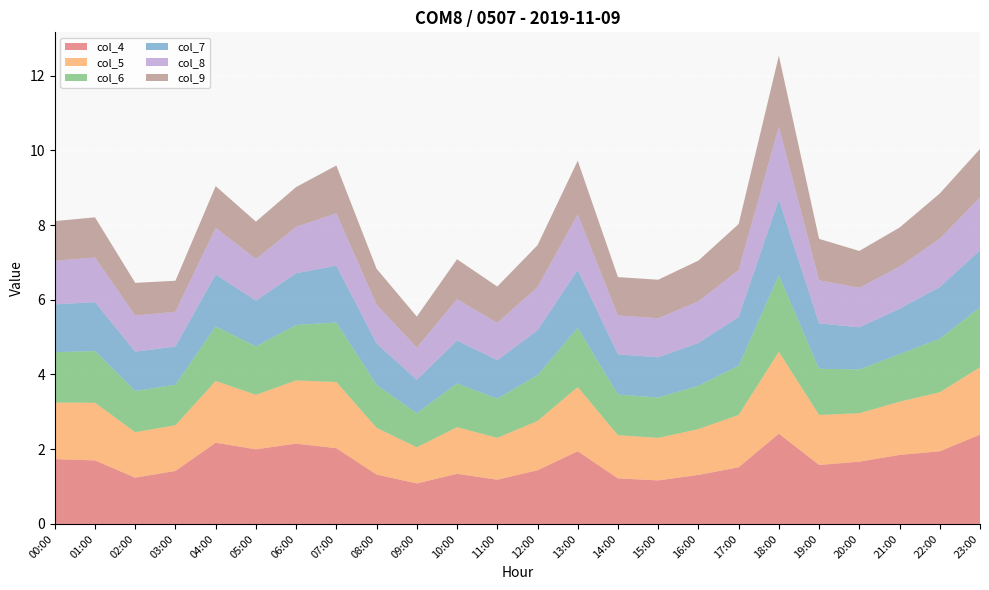

Reading right to left, transcribe all the data shown in this chart.

col_4: 23:00=2.4	22:00=1.9	21:00=1.8	20:00=1.7	19:00=1.6	18:00=2.4	17:00=1.5	16:00=1.3	15:00=1.2	14:00=1.2	13:00=1.9	12:00=1.4	11:00=1.2	10:00=1.3	09:00=1.1	08:00=1.3	07:00=2.0	06:00=2.1	05:00=2.0	04:00=2.2	03:00=1.4	02:00=1.2	01:00=1.7	00:00=1.7
col_5: 23:00=1.8	22:00=1.6	21:00=1.4	20:00=1.3	19:00=1.3	18:00=2.2	17:00=1.4	16:00=1.2	15:00=1.1	14:00=1.2	13:00=1.7	12:00=1.3	11:00=1.1	10:00=1.2	09:00=1.0	08:00=1.3	07:00=1.8	06:00=1.7	05:00=1.5	04:00=1.7	03:00=1.2	02:00=1.2	01:00=1.5	00:00=1.5
col_6: 23:00=1.6	22:00=1.4	21:00=1.3	20:00=1.2	19:00=1.2	18:00=2.1	17:00=1.3	16:00=1.2	15:00=1.1	14:00=1.1	13:00=1.6	12:00=1.2	11:00=1.0	10:00=1.2	09:00=0.9	08:00=1.1	07:00=1.6	06:00=1.5	05:00=1.3	04:00=1.5	03:00=1.1	02:00=1.1	01:00=1.4	00:00=1.3
col_7: 23:00=1.5	22:00=1.4	21:00=1.2	20:00=1.1	19:00=1.2	18:00=2.0	17:00=1.3	16:00=1.1	15:00=1.1	14:00=1.1	13:00=1.5	12:00=1.2	11:00=1.0	10:00=1.1	09:00=0.9	08:00=1.1	07:00=1.5	06:00=1.4	05:00=1.2	04:00=1.4	03:00=1.0	02:00=1.1	01:00=1.3	00:00=1.3
col_8: 23:00=1.4	22:00=1.3	21:00=1.1	20:00=1.1	19:00=1.2	18:00=1.9	17:00=1.3	16:00=1.1	15:00=1.0	14:00=1.0	13:00=1.5	12:00=1.2	11:00=1.0	10:00=1.1	09:00=0.9	08:00=1.0	07:00=1.4	06:00=1.2	05:00=1.1	04:00=1.2	03:00=0.9	02:00=1.0	01:00=1.2	00:00=1.2
col_9: 23:00=1.3	22:00=1.2	21:00=1.0	20:00=1.0	19:00=1.1	18:00=1.9	17:00=1.2	16:00=1.1	15:00=1.0	14:00=1.0	13:00=1.4	12:00=1.1	11:00=1.0	10:00=1.1	09:00=0.8	08:00=1.0	07:00=1.3	06:00=1.1	05:00=1.0	04:00=1.1	03:00=0.8	02:00=0.9	01:00=1.1	00:00=1.1